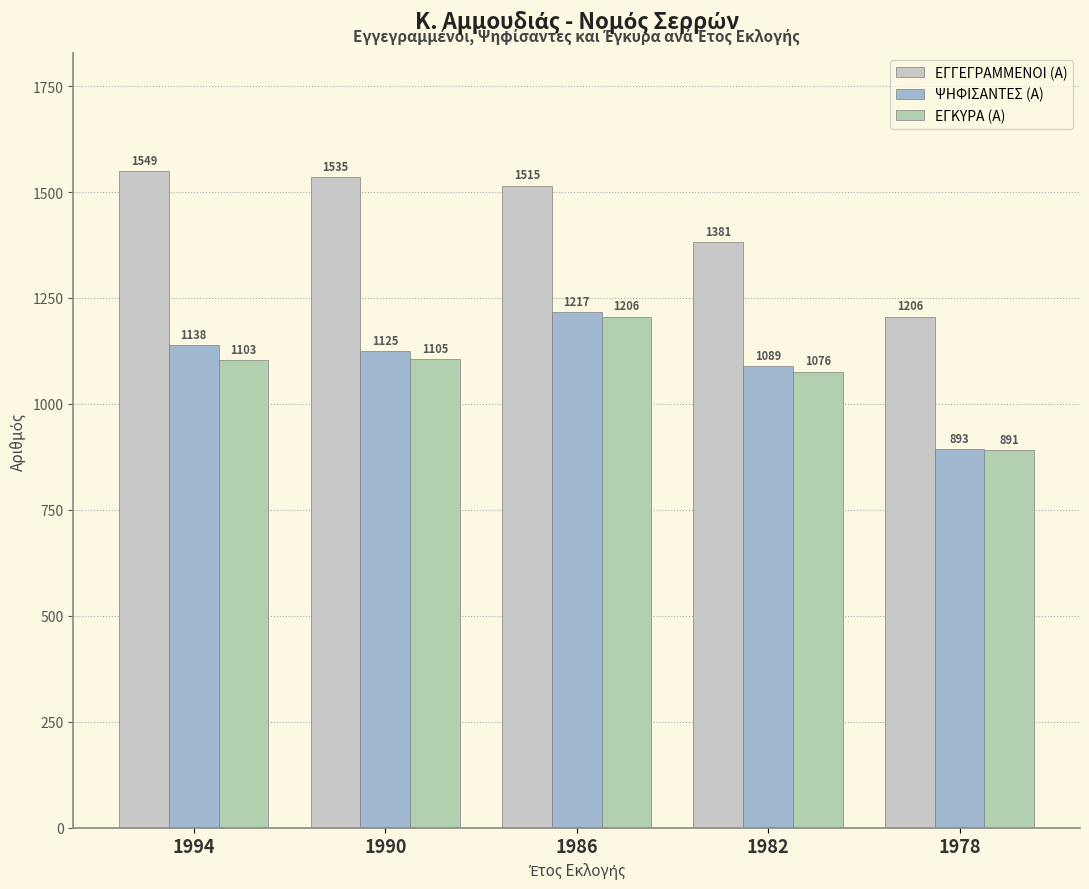

Between 1994 and 1982, which is larger?

1994